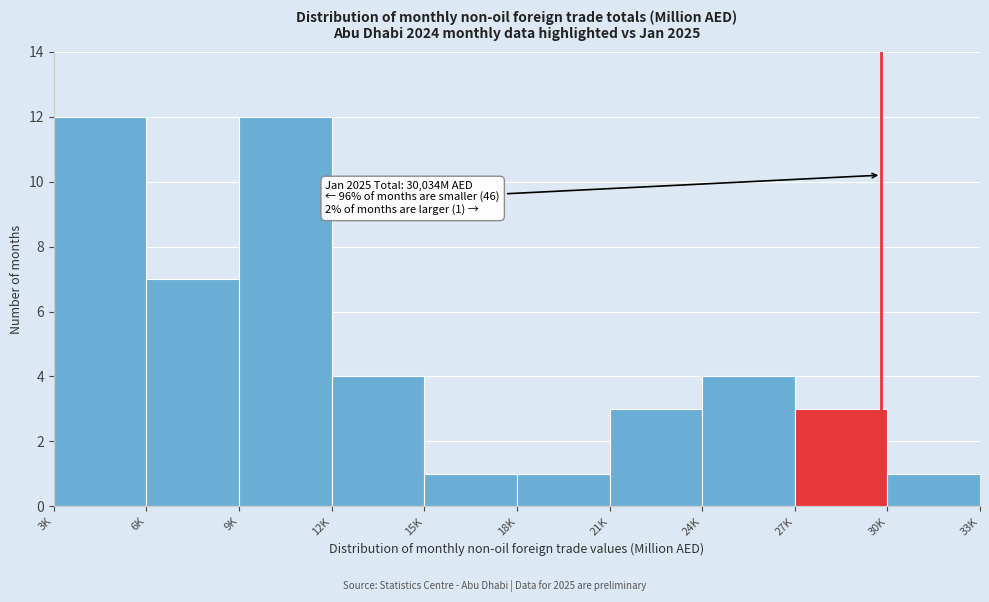

Reading left to right, transcribe all the data shown in this chart.

3K=12	6K=7	9K=12	12K=4	15K=1	18K=1	21K=3	24K=4	27K=3	30K=1